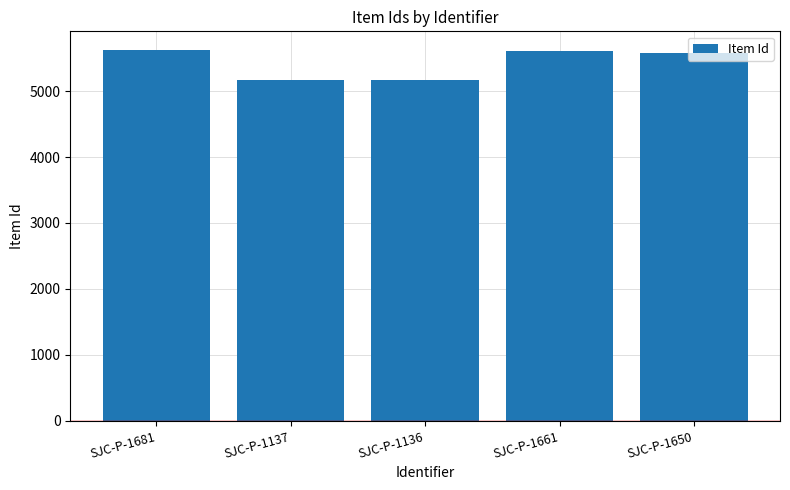

What is the greatest value displayed?

5624